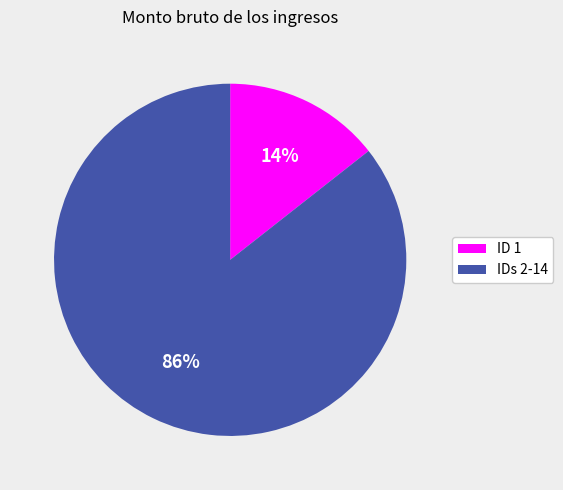

Which has a higher value, IDs 2-14 or ID 1?

IDs 2-14